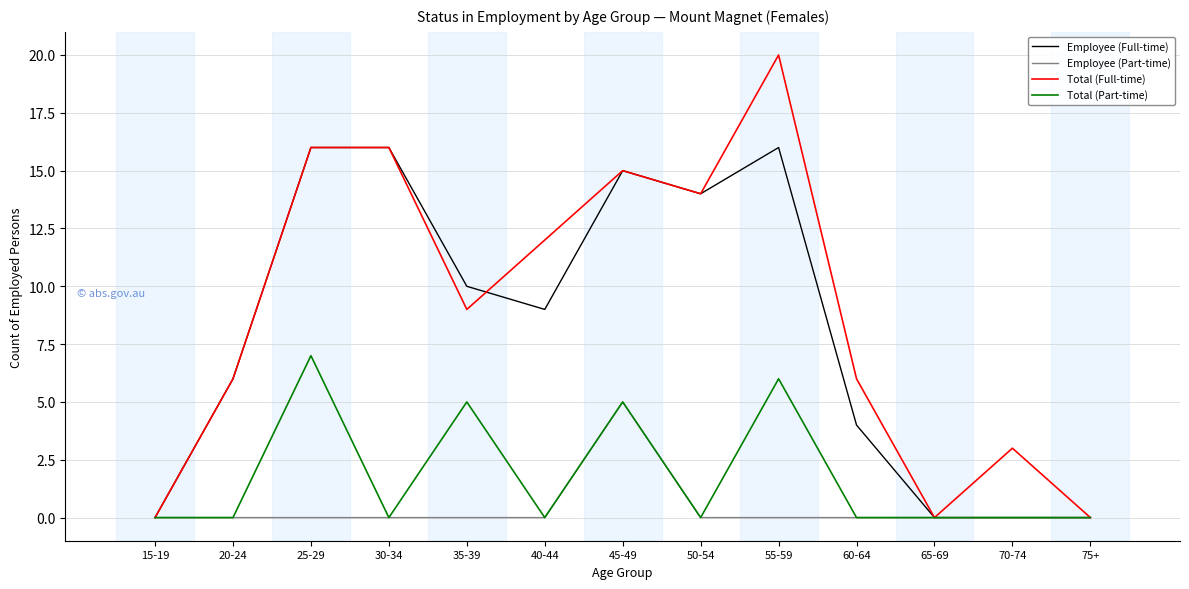

What position from the right is 70-74?

2